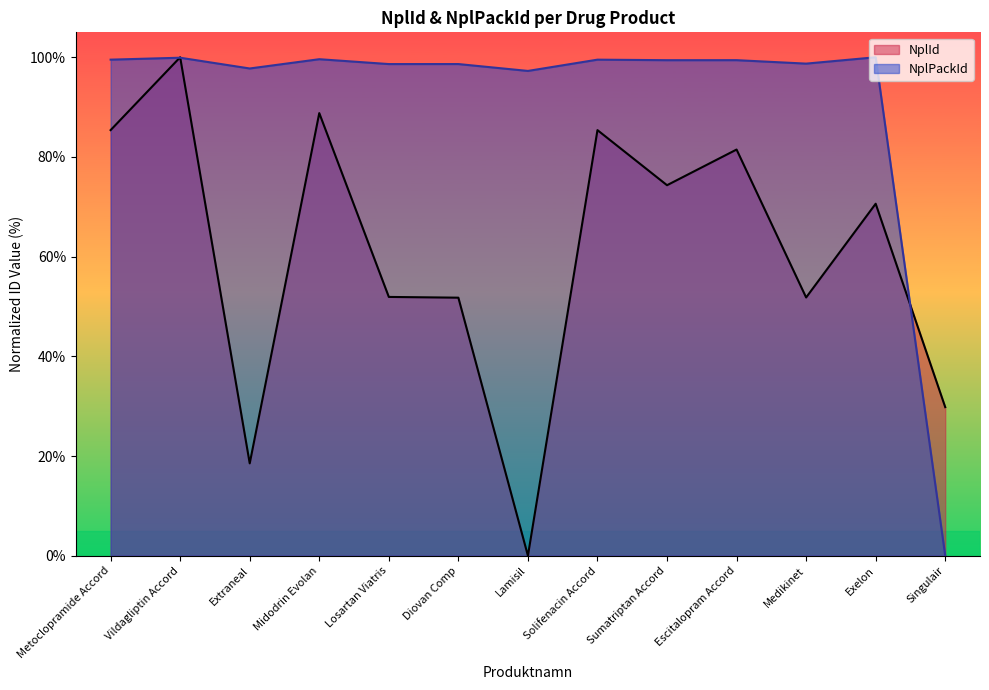

What is the difference between the maximum and minimum values in the NplId series?

100.0